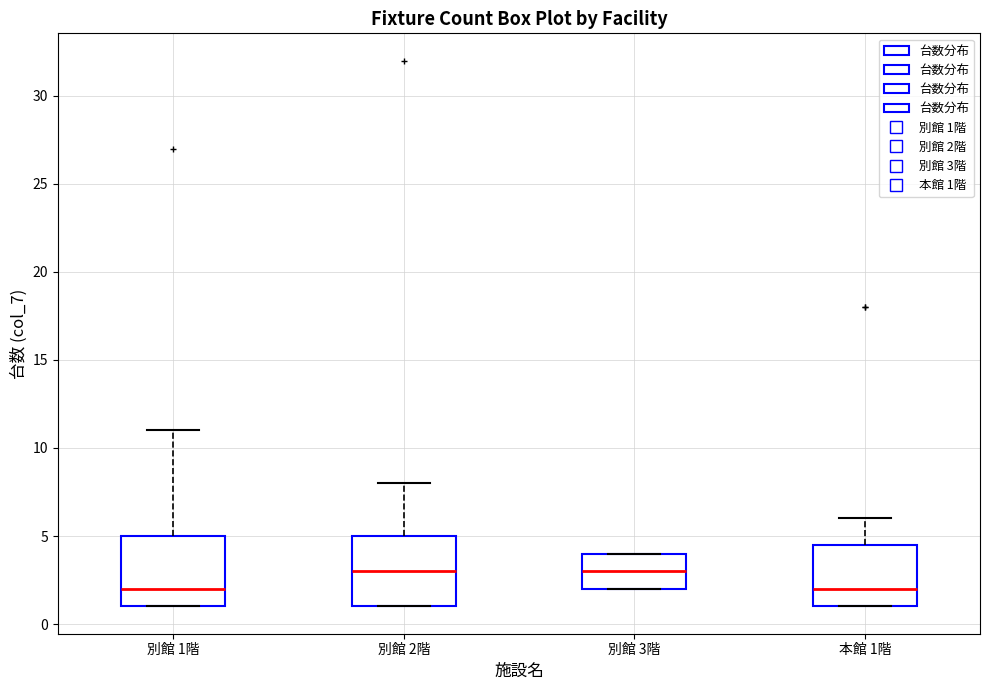

Reading left to right, transcribe this box plot: for each box, give where its median line is, the range the box spans, and where its two whiskers end, as read against the y-axis. The values are not printed on the chart, so give them approximately, as read against the axis.

別館 1階: median 2.0, box 1.0 to 5.0, whiskers 1.0 to 11.0
別館 2階: median 3.0, box 1.0 to 5.0, whiskers 1.0 to 8.0
別館 3階: median 3.0, box 2.0 to 4.0, whiskers 2.0 to 4.0
本館 1階: median 2.0, box 1.0 to 4.5, whiskers 1.0 to 6.0